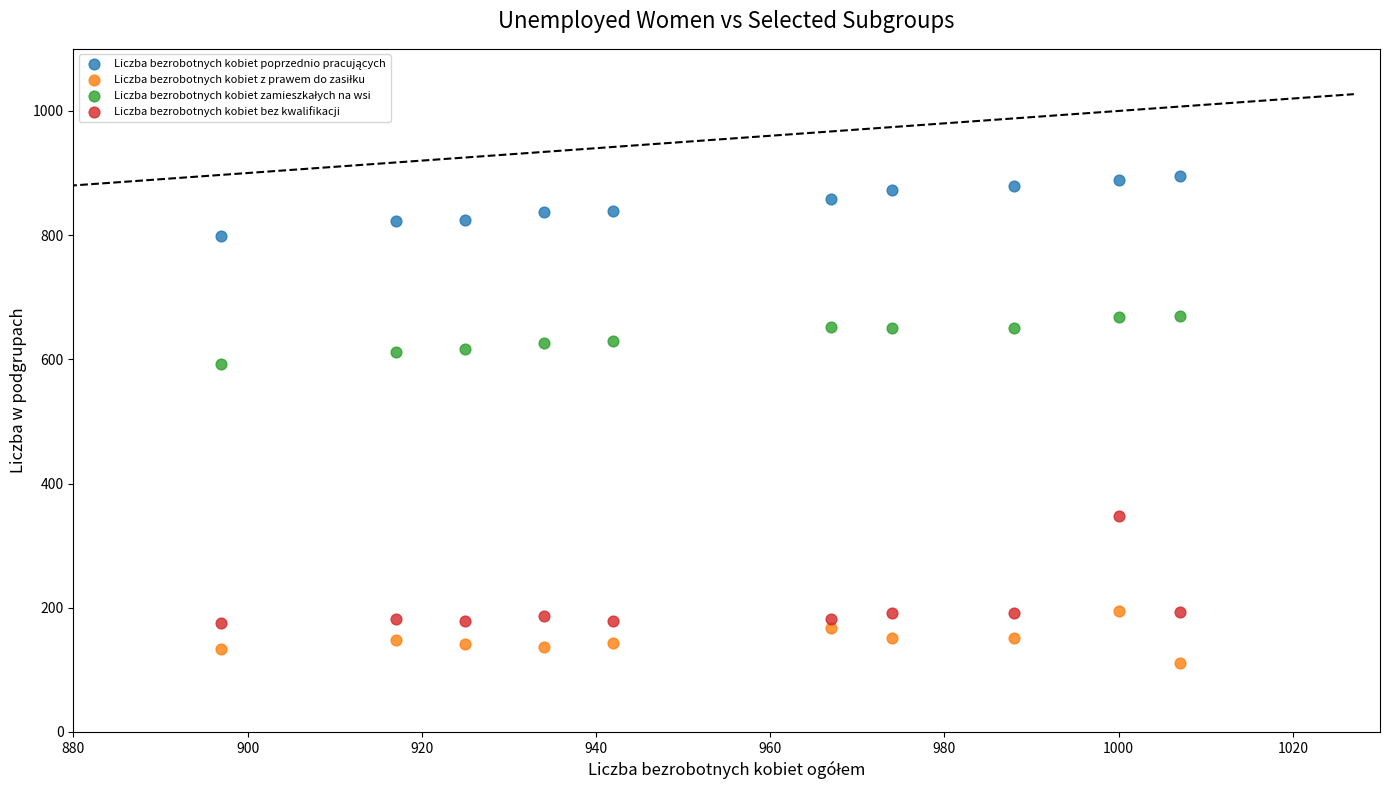

Which series has the widest spread of Y values?

Liczba bezrobotnych kobiet bez kwalifikacji